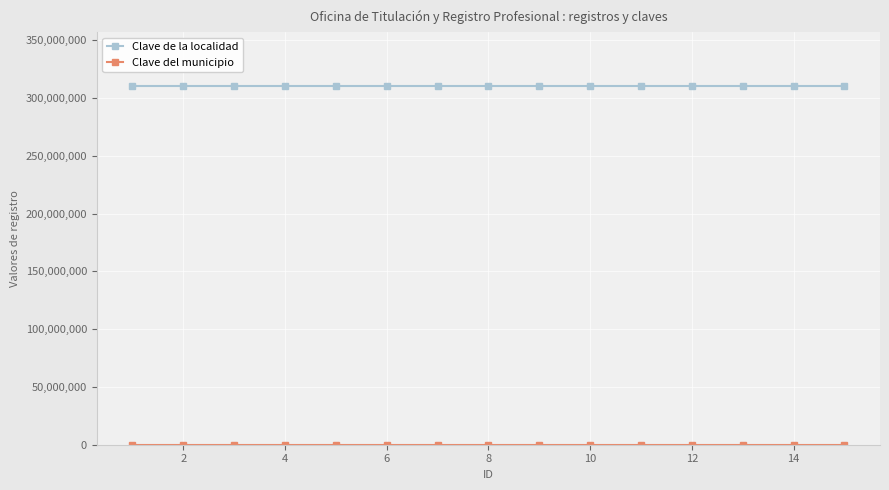

What is the highest value of the Clave de la localidad series?

310500001